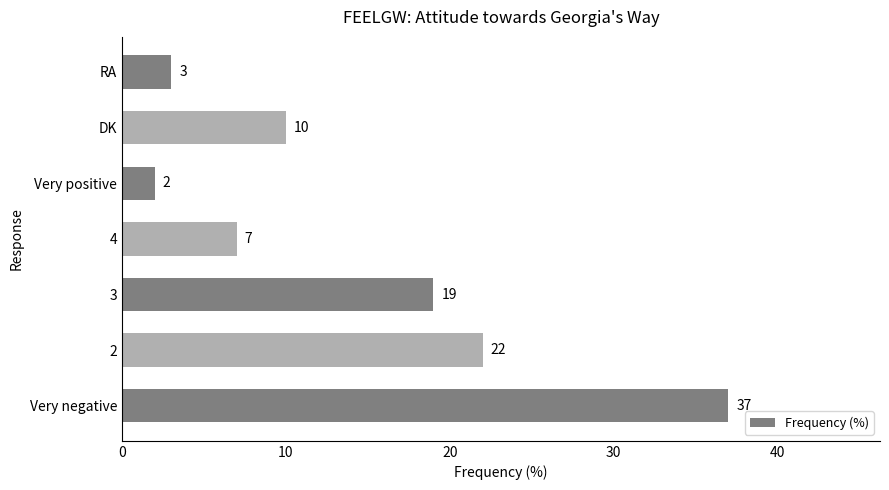

Rank the categories by value from lowest to highest.

Very positive, RA, 4, DK, 3, 2, Very negative